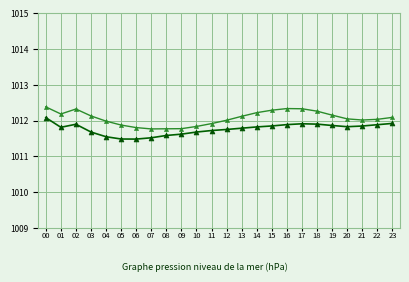

What is the minimum value shown in the chart?

1011.5